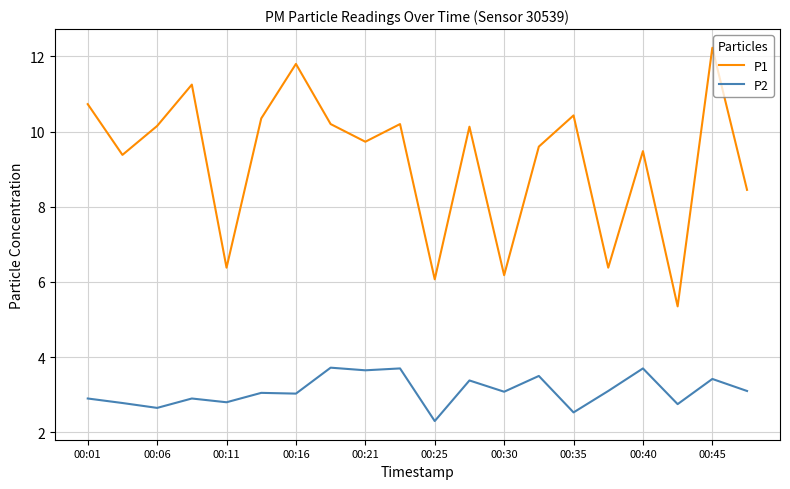

What is the difference between the maximum and minimum values in the P2 series?

1.4